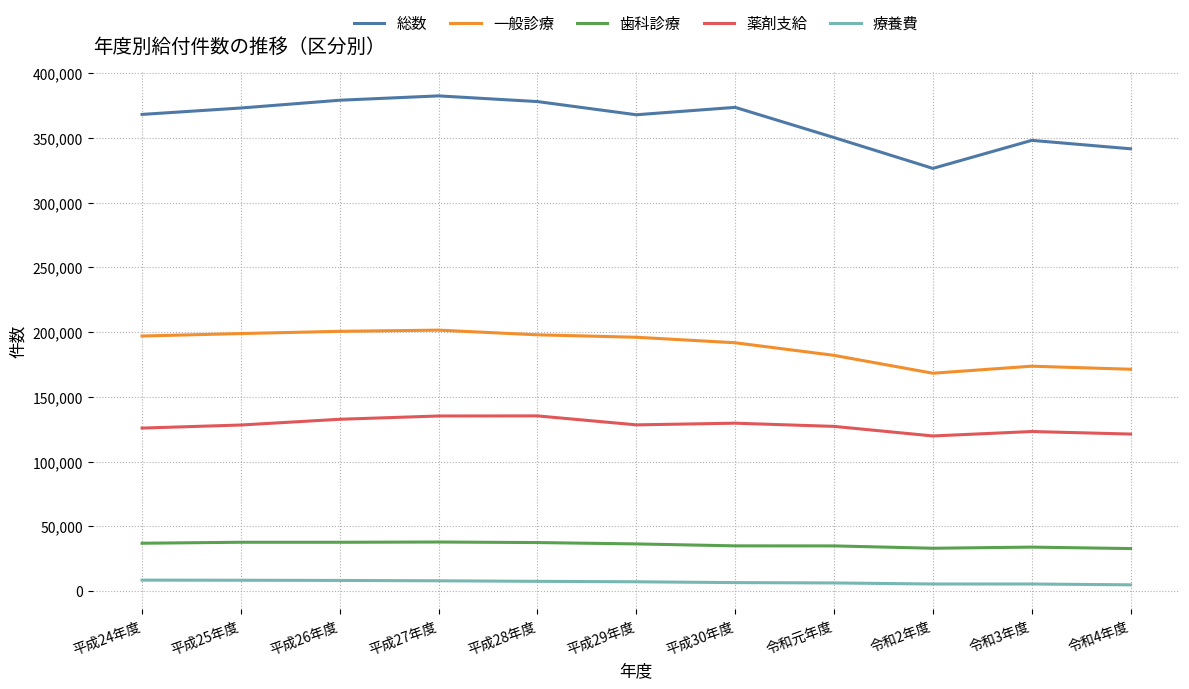

Read the 一般診療 value at 令和4年度, to the nearest 100.

171300